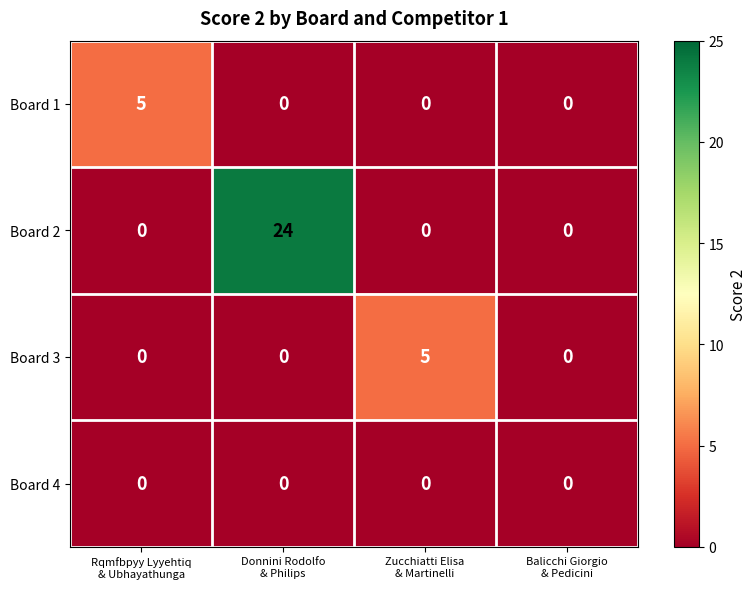

What is the maximum value shown in the chart?

24